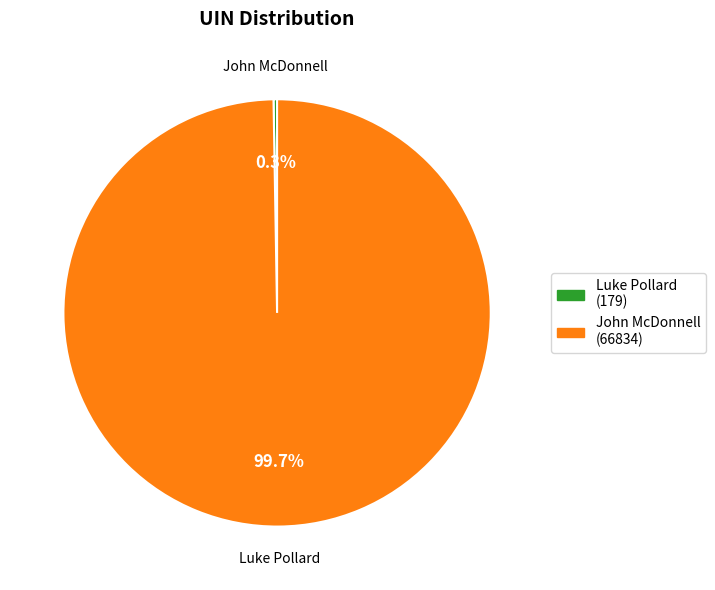

What is the largest slice in the pie chart?

John McDonnell (66834)